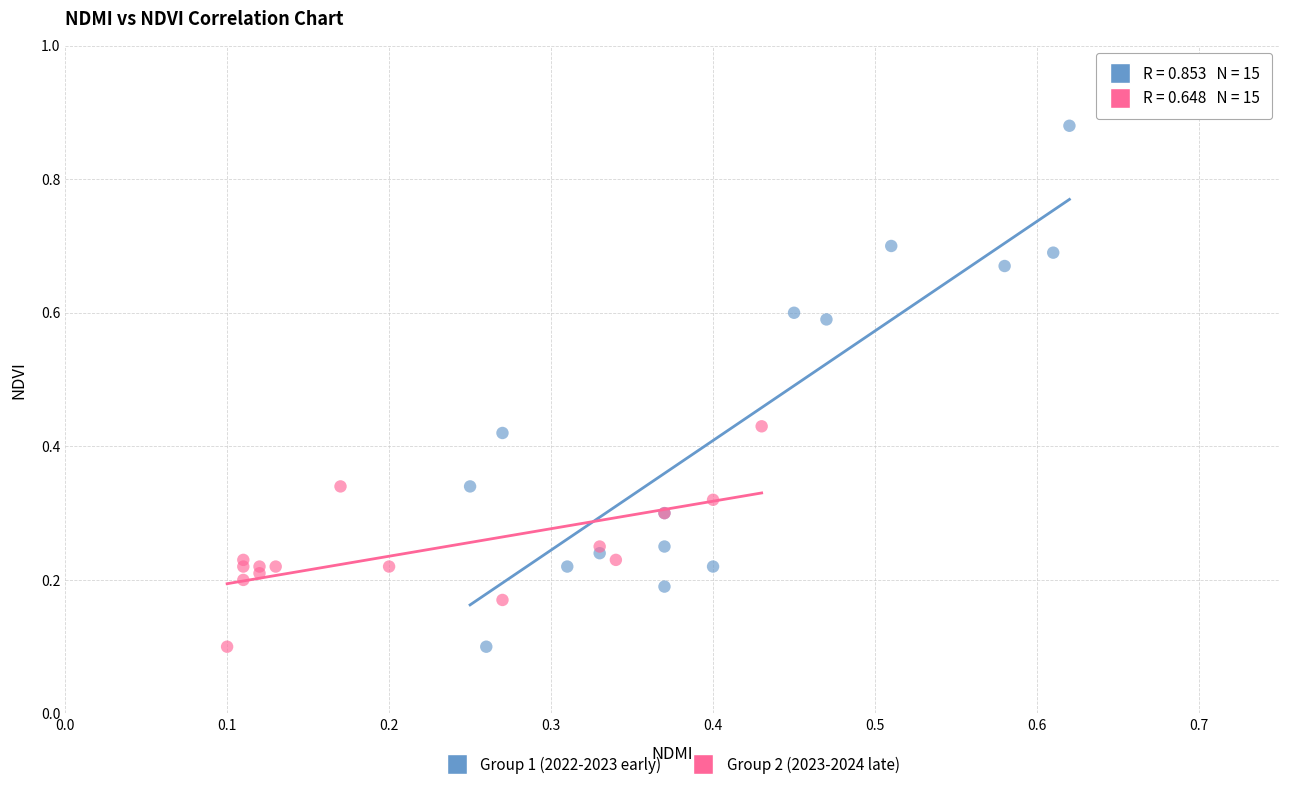

Which series contains the highest Y value?

Group 1 (2022-2023 early)